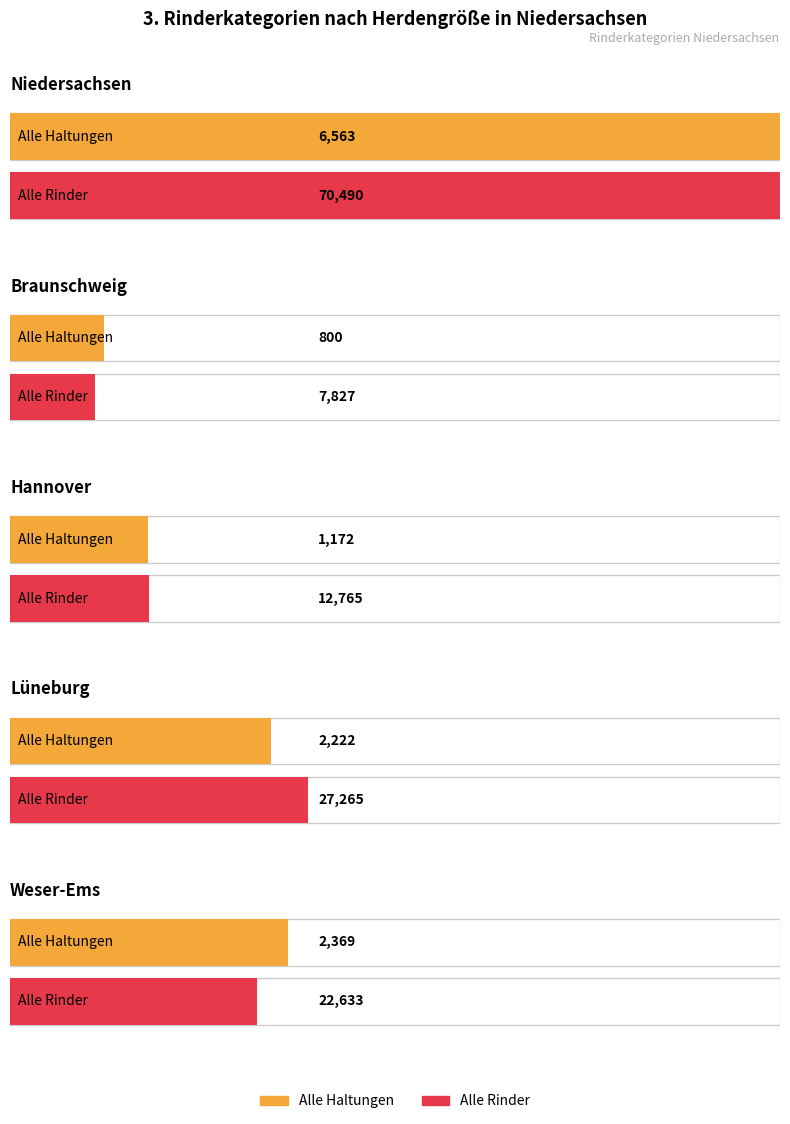

At which category does the chart reach its minimum across all series?

Braunschweig